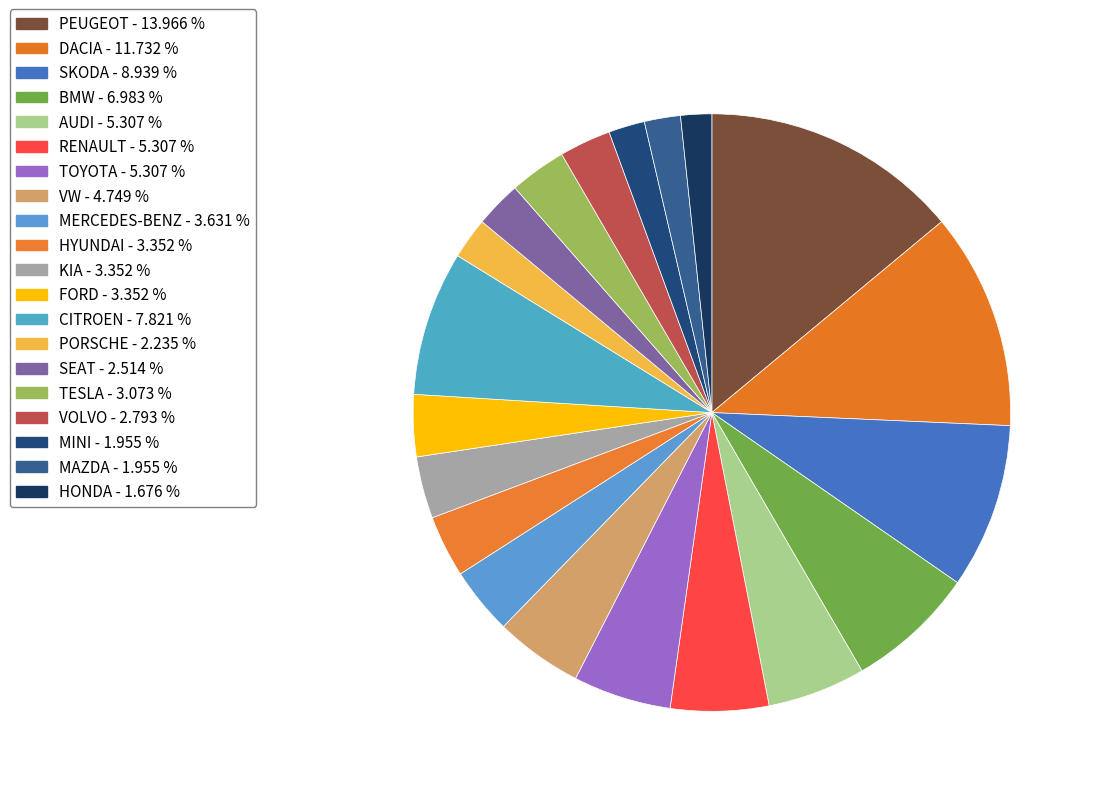

Does CITROEN represent more than half of the total?

No